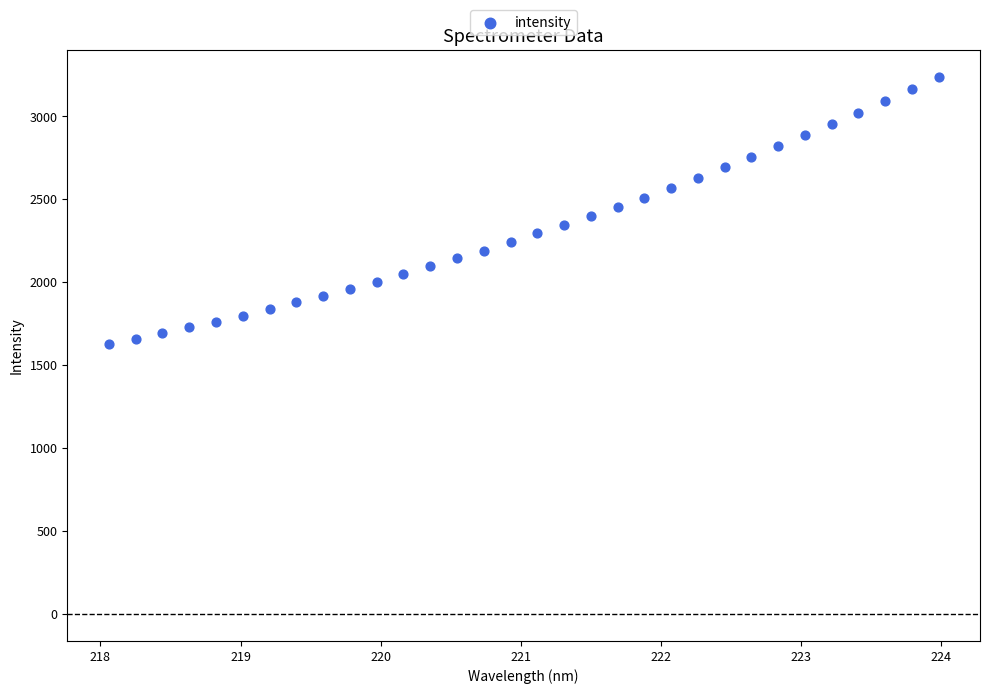

What is the range of Y values (max minus min)?

1609.5